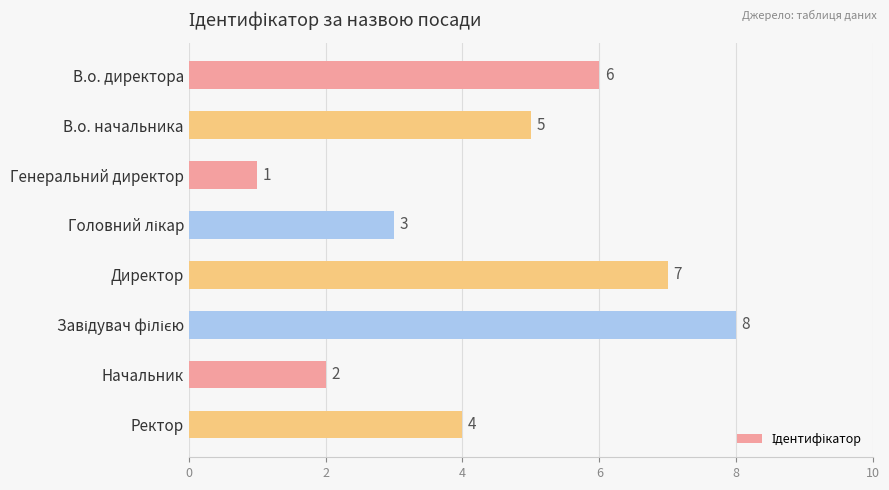

At which category does the chart reach its minimum across all series?

Генеральний директор